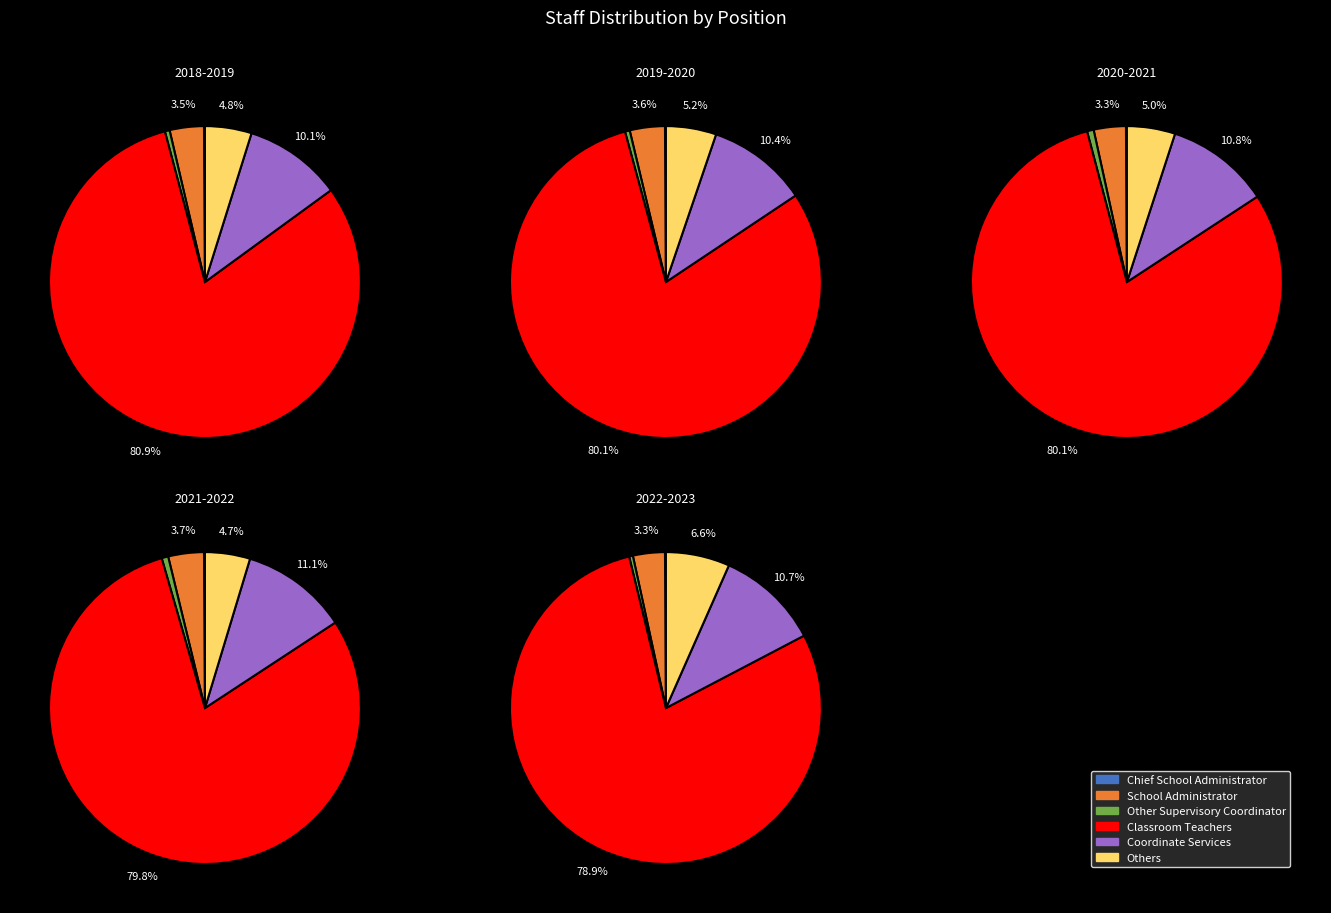

Count the number of slices in the pie.

6